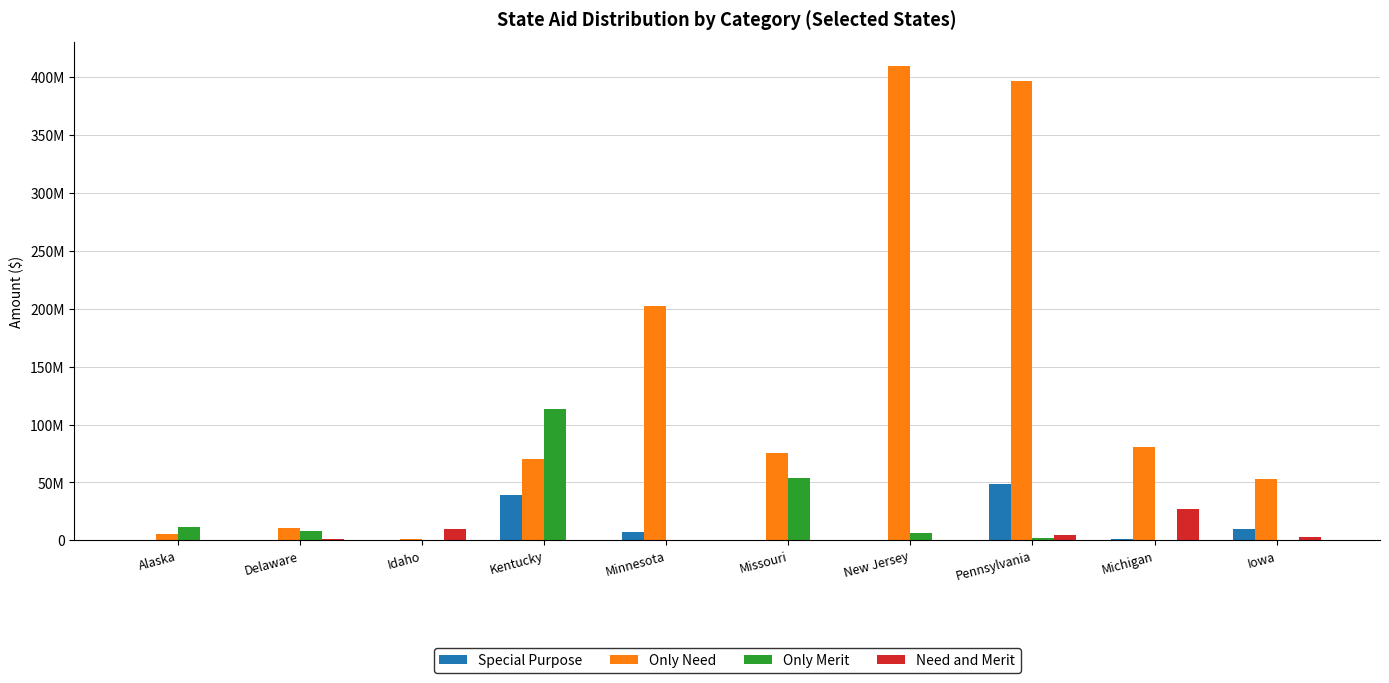

Which series has the largest total across all categories?

Only Need